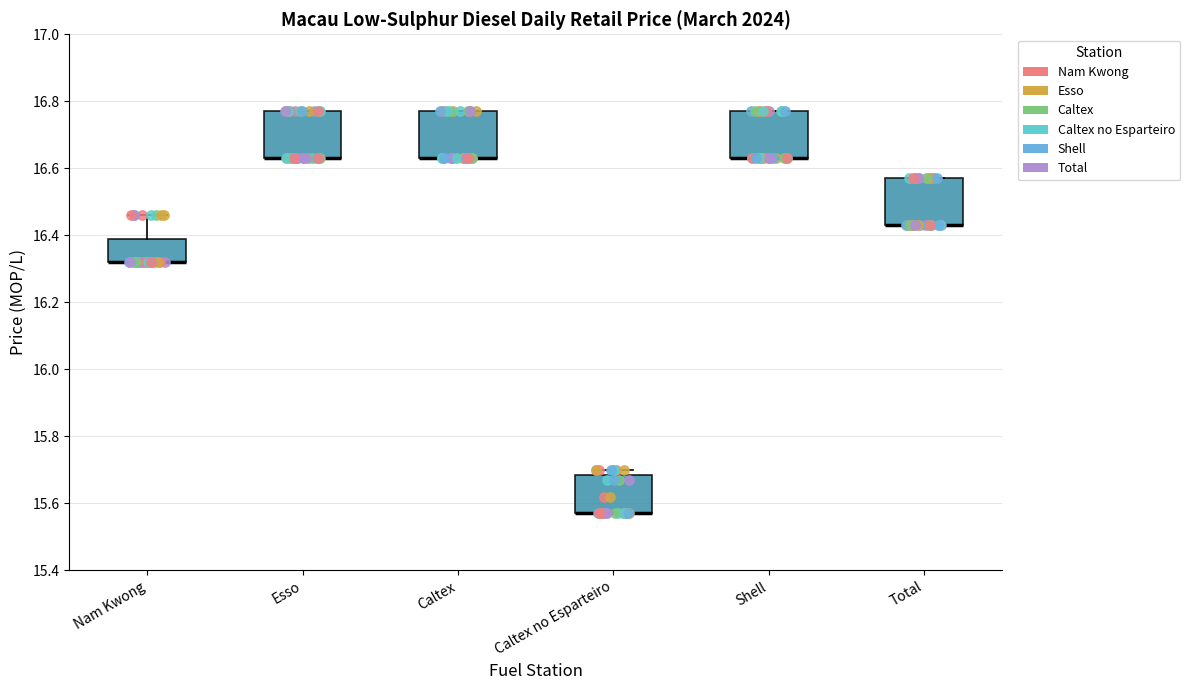

Reading left to right, transcribe this box plot: for each box, give where its median line is, the range the box spans, and where its two whiskers end, as read against the y-axis. The values are not printed on the chart, so give them approximately, as read against the axis.

Nam Kwong: median 16.32 (drawn on the box's lower edge), box 16.32 to 16.40, whiskers 16.32 to 16.46
Esso: median 16.64 (drawn on the box's lower edge), box 16.64 to 16.78, whiskers 16.64 to 16.78
Caltex: median 16.64 (drawn on the box's lower edge), box 16.64 to 16.78, whiskers 16.64 to 16.78
Caltex no Esparteiro: median 15.58 (drawn on the box's lower edge), box 15.58 to 15.68, whiskers 15.58 to 15.70
Shell: median 16.64 (drawn on the box's lower edge), box 16.64 to 16.78, whiskers 16.64 to 16.78
Total: median 16.44 (drawn on the box's lower edge), box 16.44 to 16.58, whiskers 16.44 to 16.58